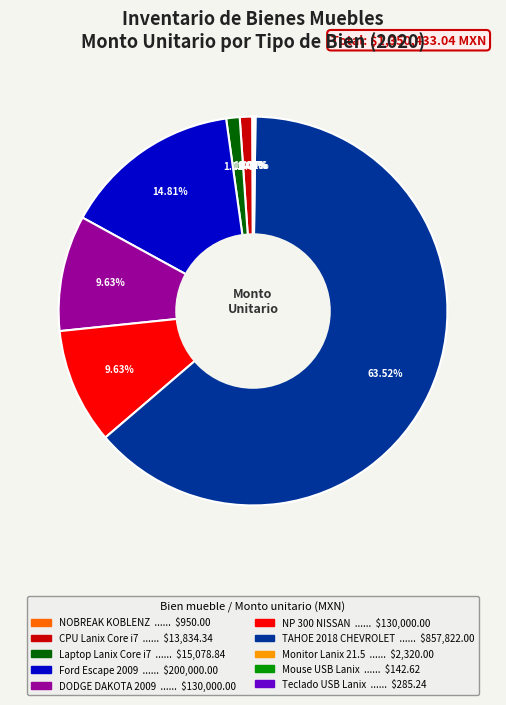

Which has a higher value, CPU Lanix Core i7 or NP 300 NISSAN?

NP 300 NISSAN